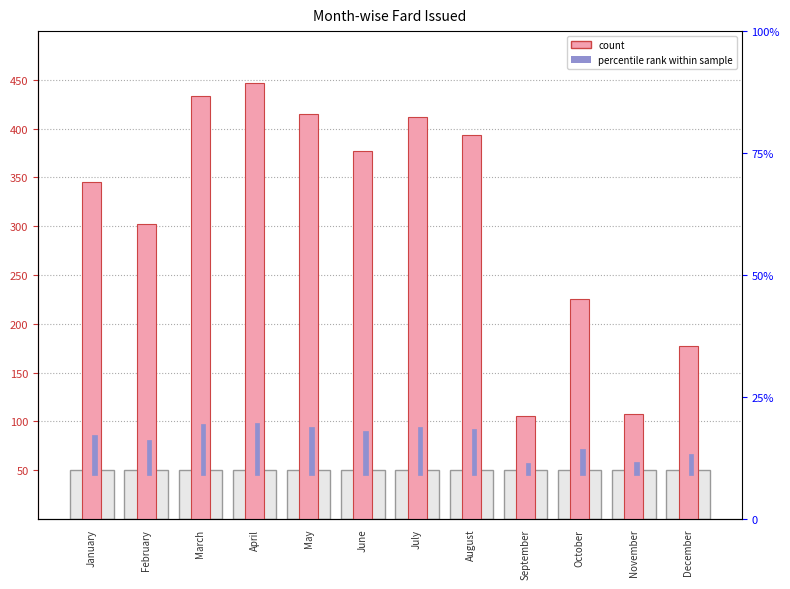

Which label corresponds to the largest value in the chart?

April